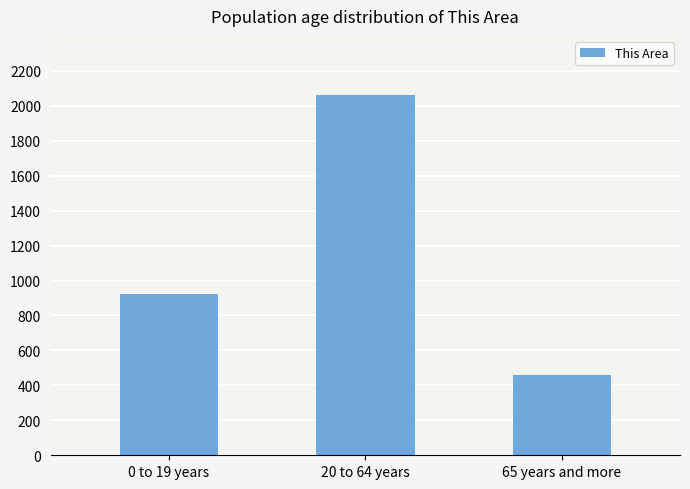

What is the change in value from 0 to 19 years to 65 years and more?

-463